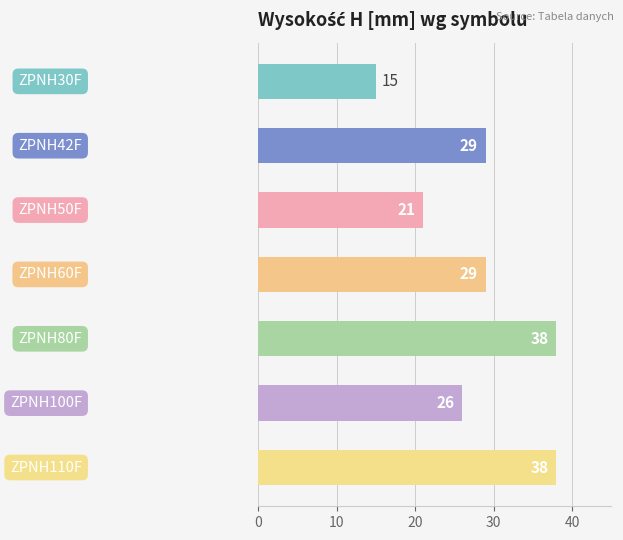

What is the difference between the maximum and minimum values?

23